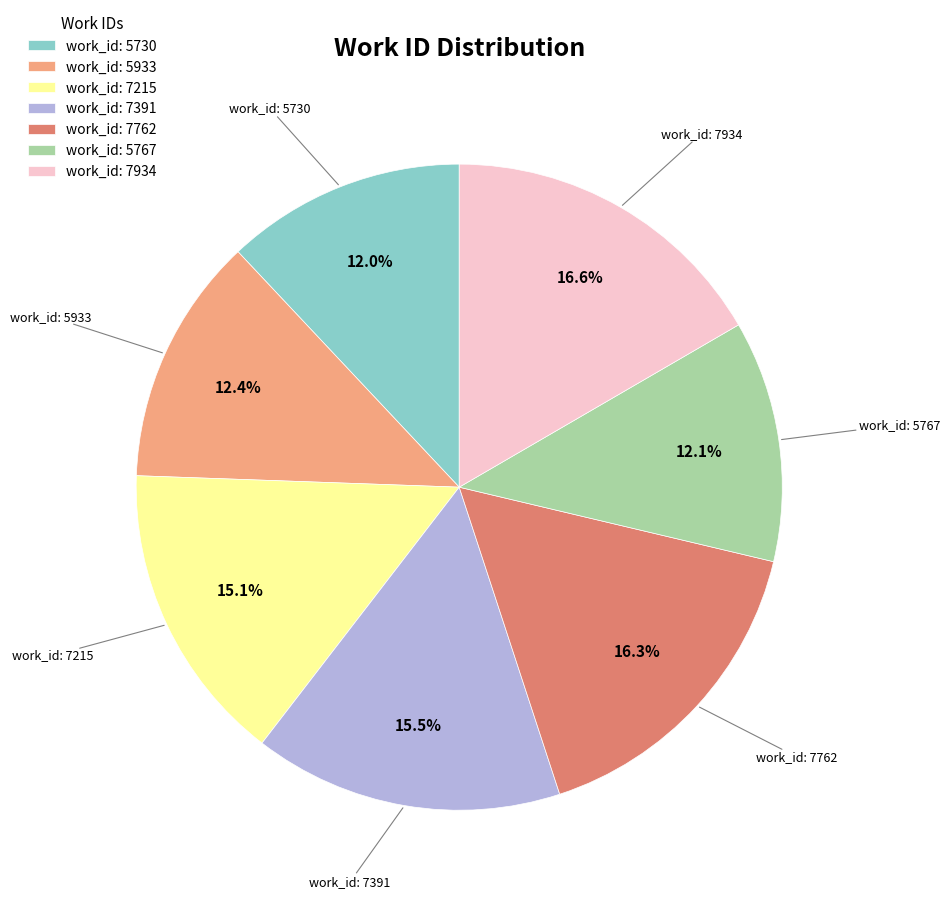

True or false: work_id: 5767 accounts for 3% of the total.

False